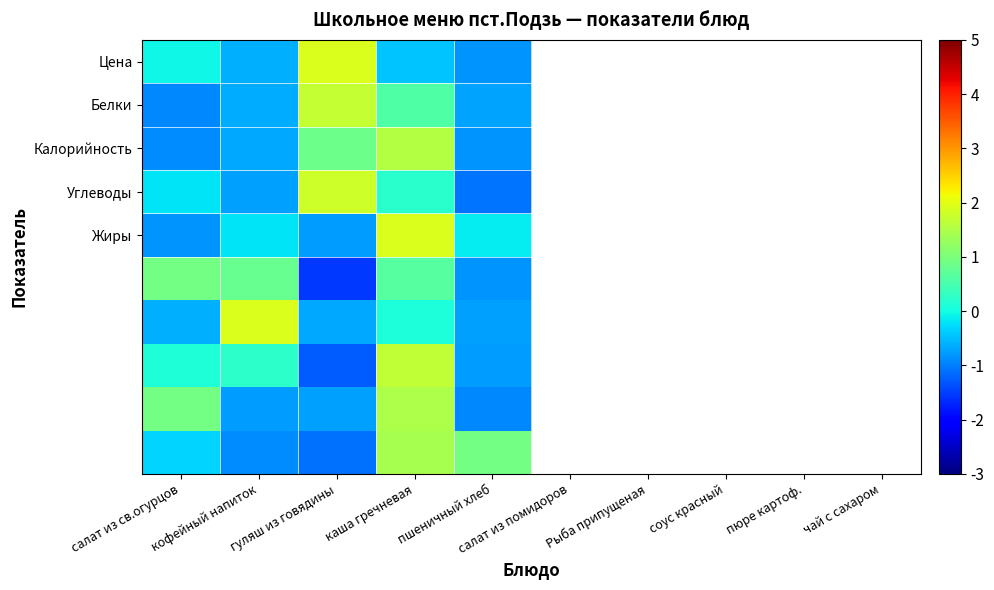

What is the minimum value shown in the chart?

-1.5